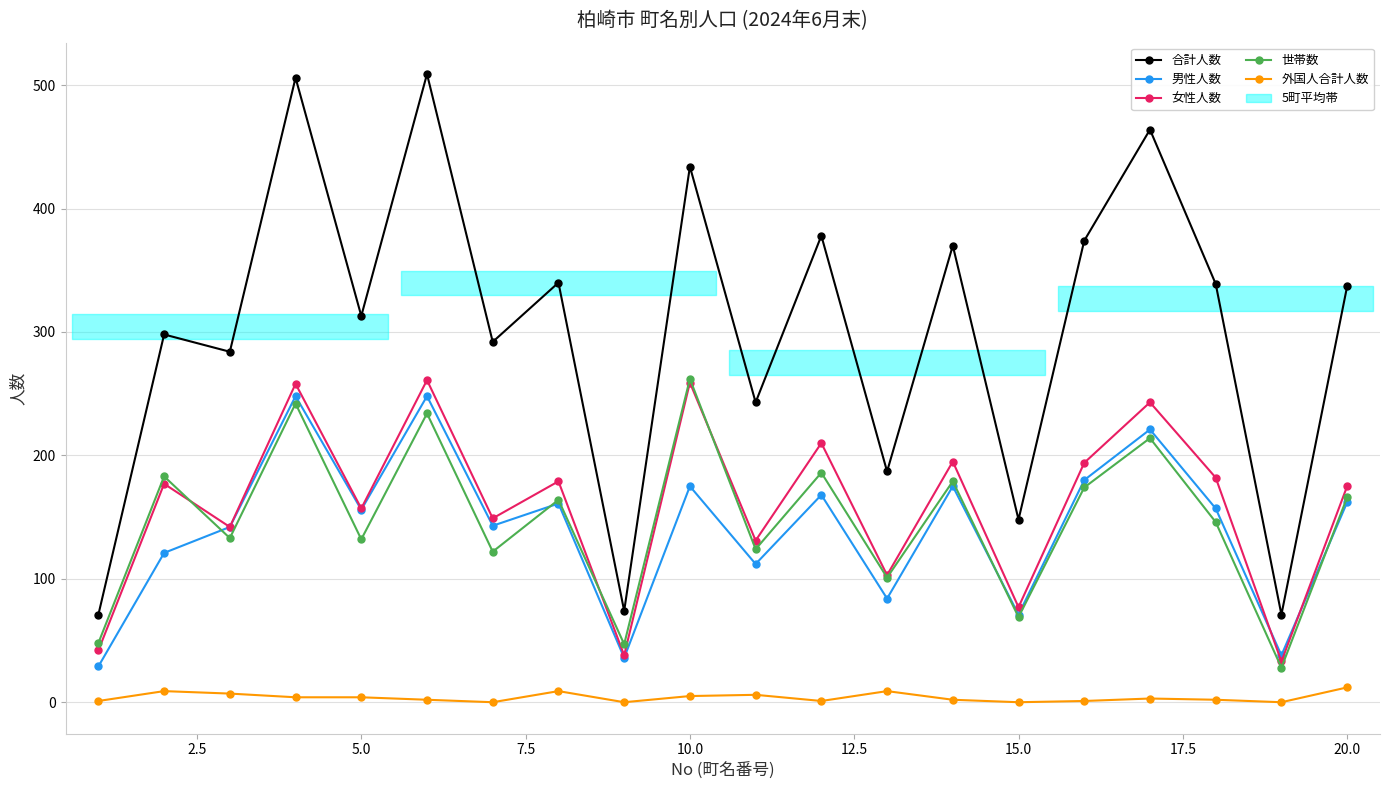

What is the lowest value of the 世帯数 series?

28